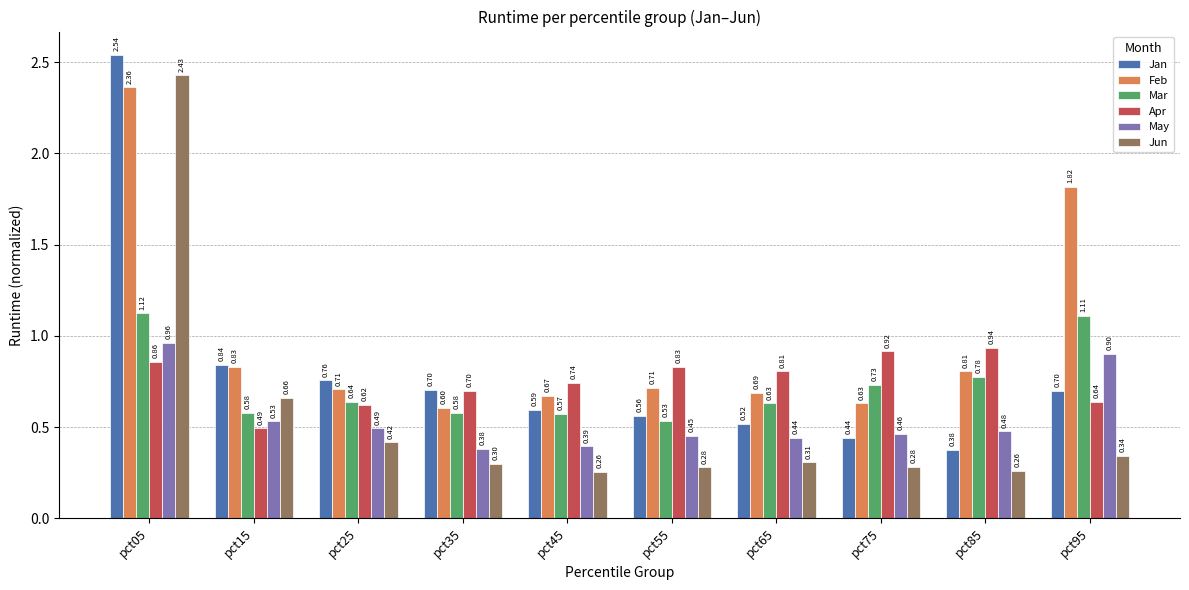

What is the sum of all Feb values?

9.8